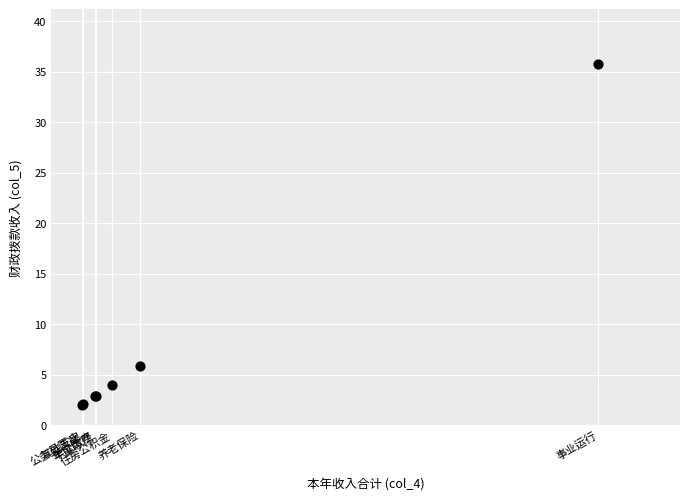

What Y value in the scatter plot is closest to 18?

5.8